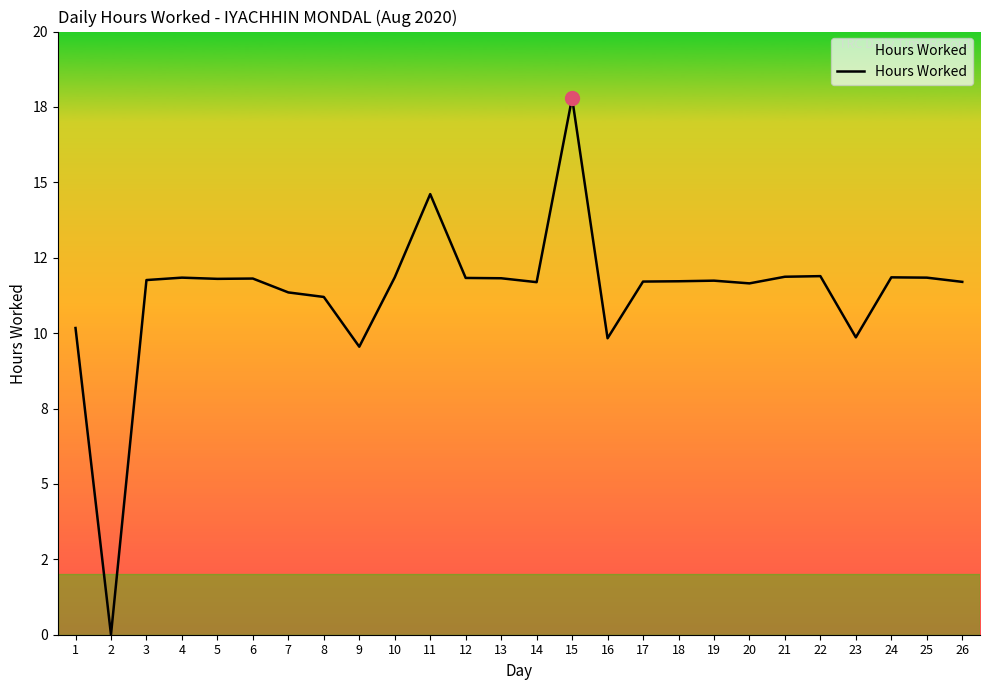

At which category does the chart reach its peak across all series?

15